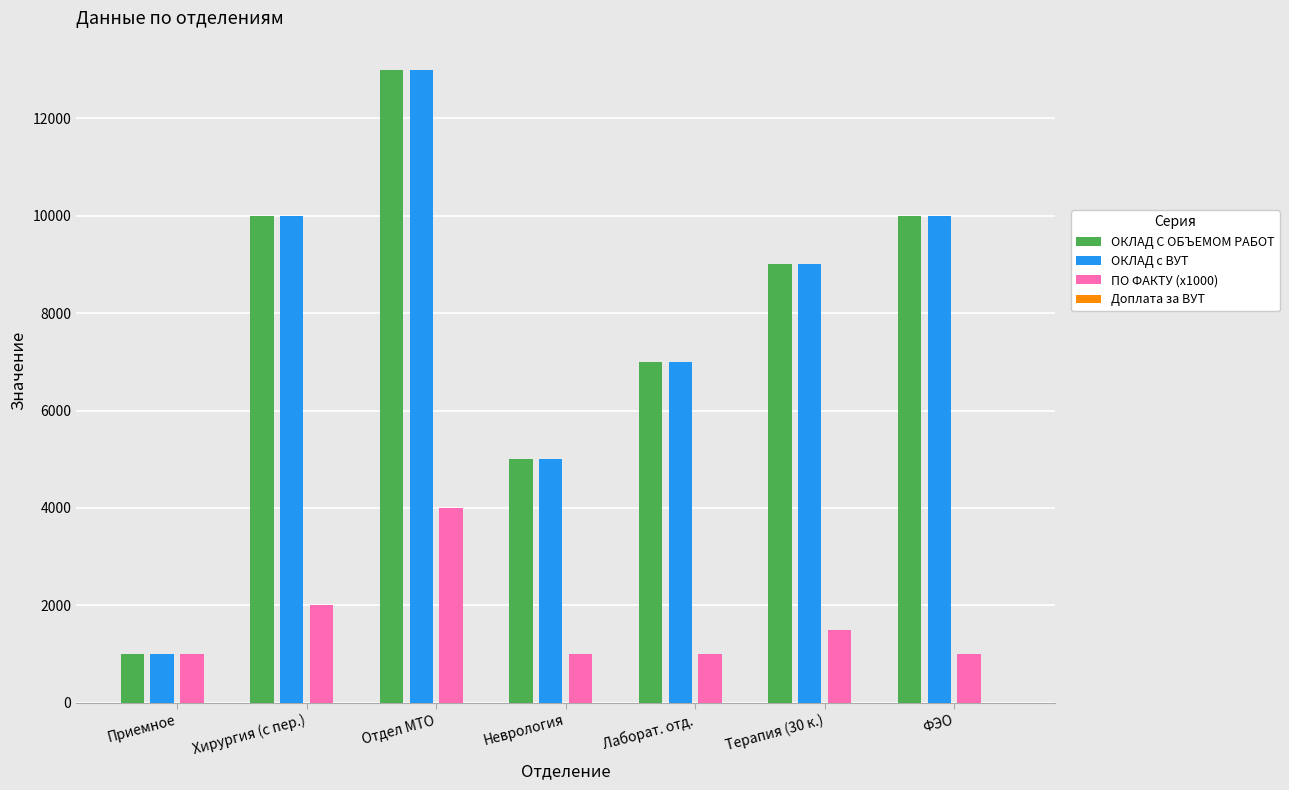

What is the approximate value of ОКЛАД С ОБЪЕМОМ РАБОТ at Хирургия (с пер.)?

10000